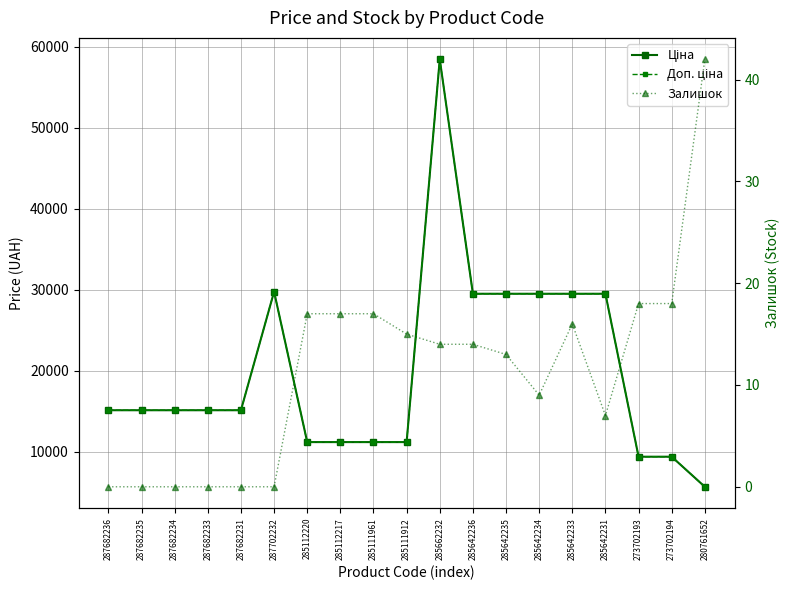

List the series in order of their peak value, highest first.

Ціна, Доп. ціна, Залишок